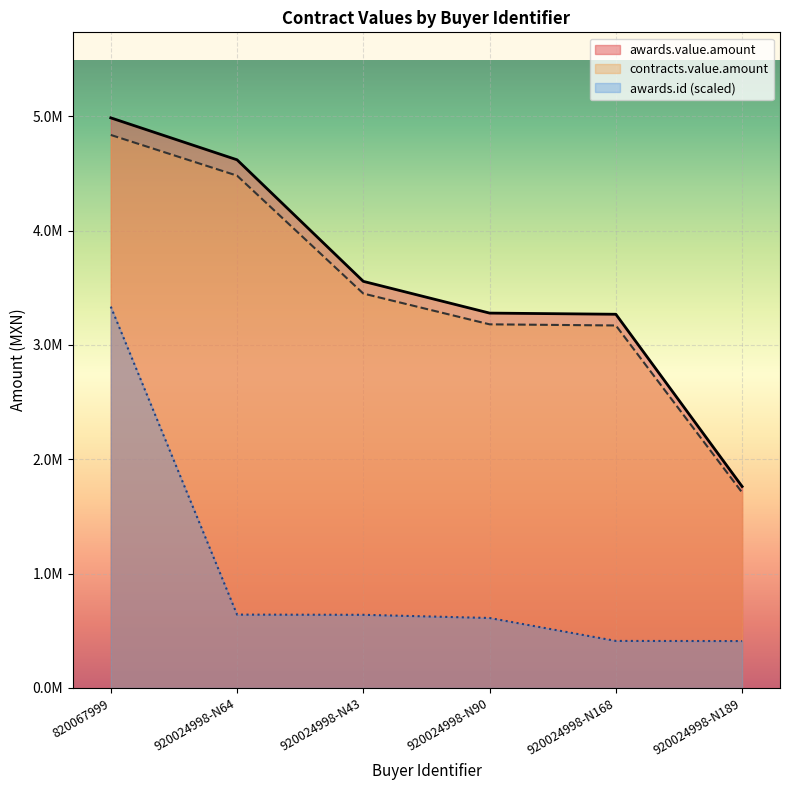

Is the value of contracts.value.amount at 820067999 greater than the value of awards.value.amount at 920024998-N43?

Yes